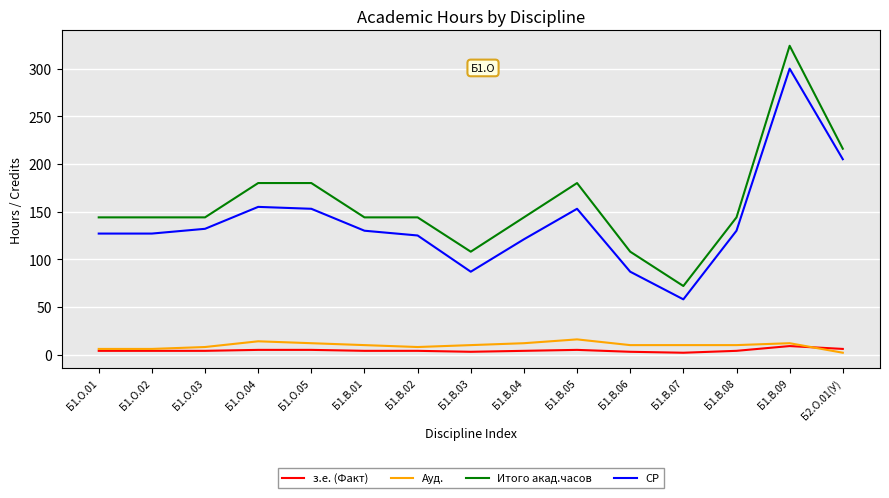

What is the spread (max minus min) of values at Б1.В.05?

175